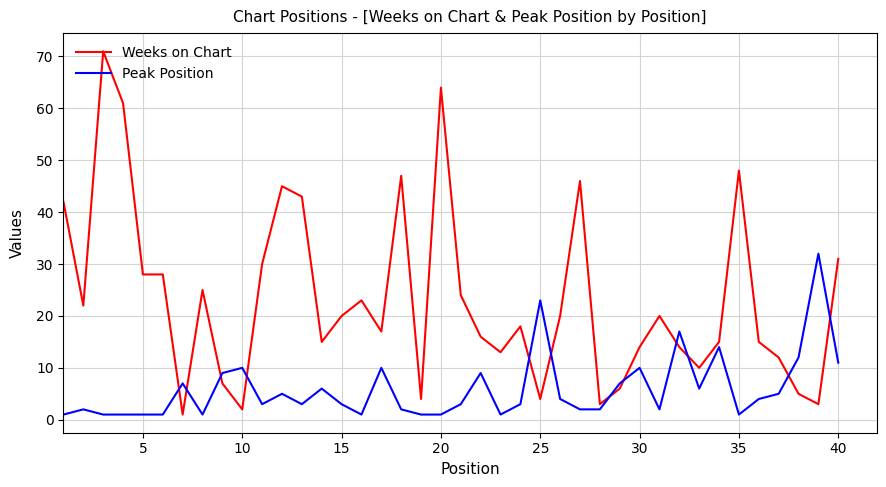

Which series has the largest total across all categories?

Weeks on Chart